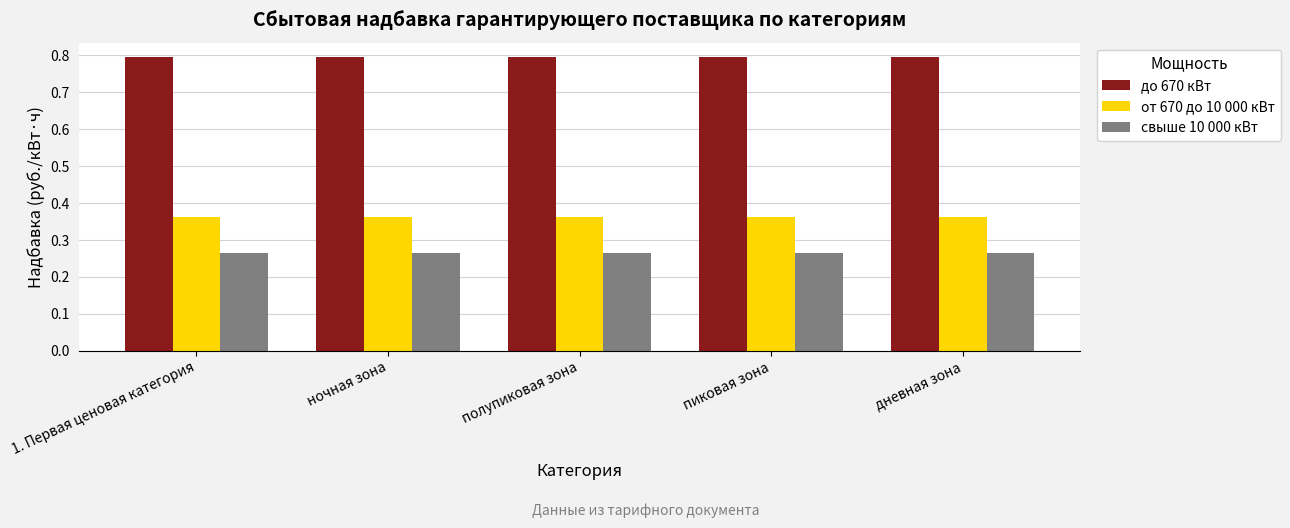

What is the greatest value displayed?

0.8